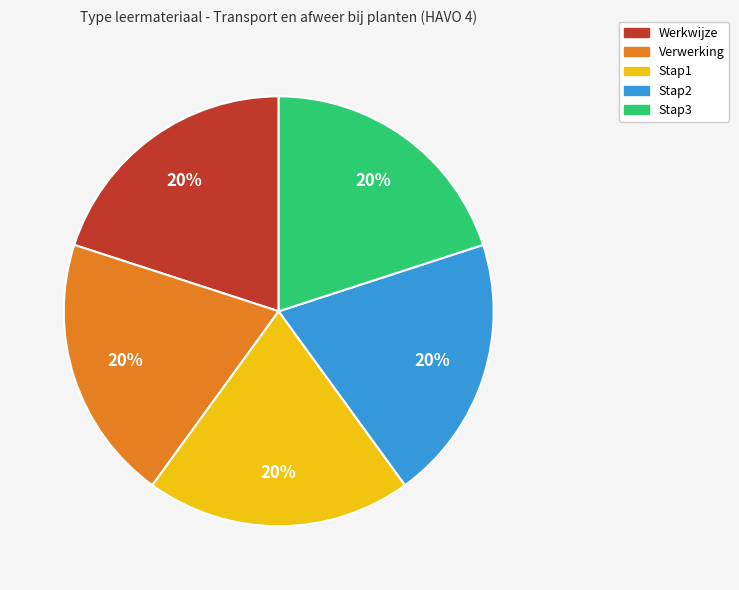

Does Stap1 account for over 50% of the chart?

No